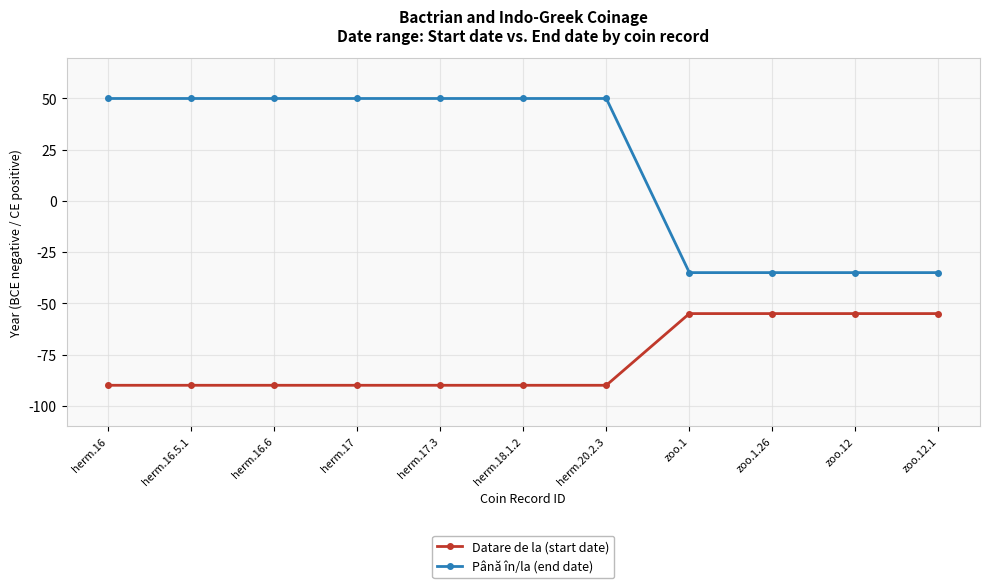

Which series has the widest spread of values?

Până în/la (end date)